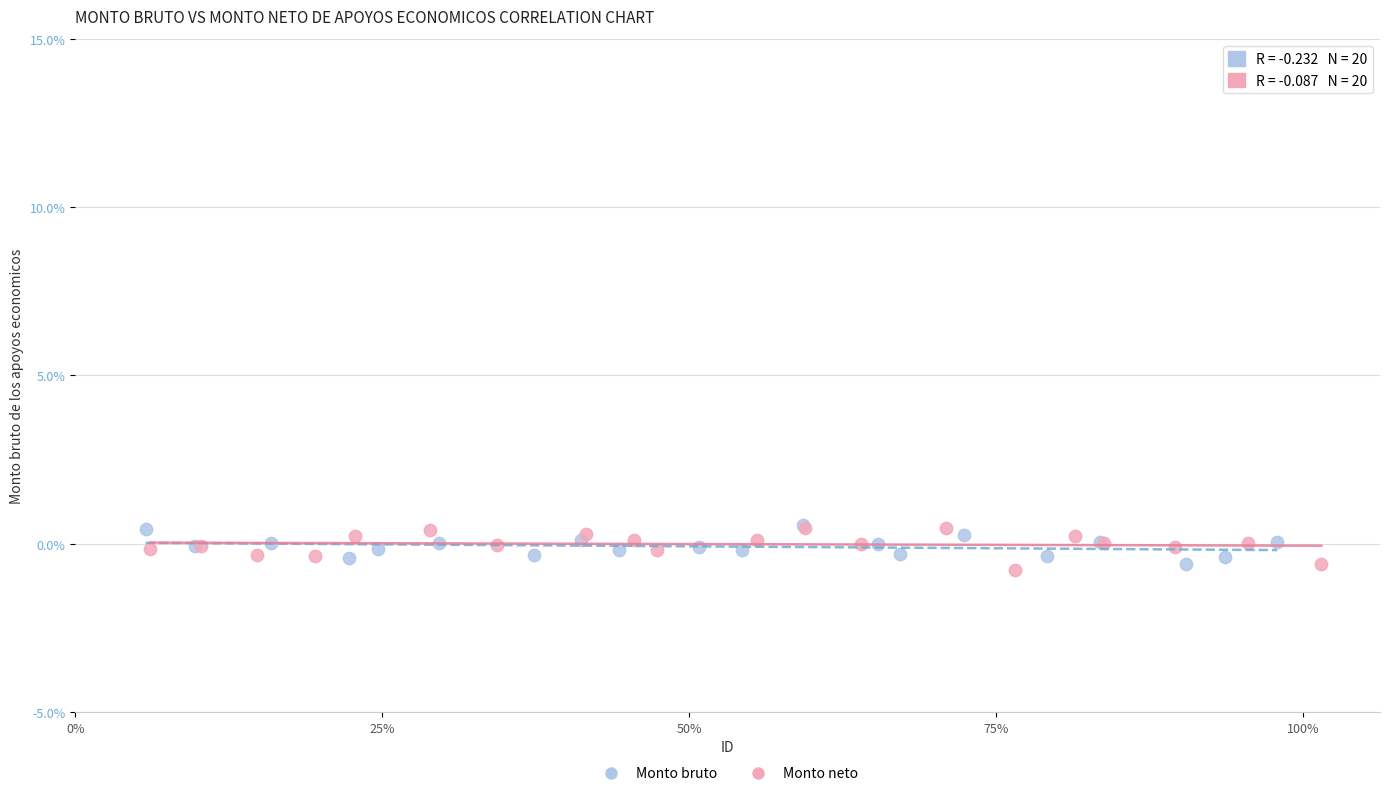

What are all the series names shown in the legend?

Monto bruto, Monto neto